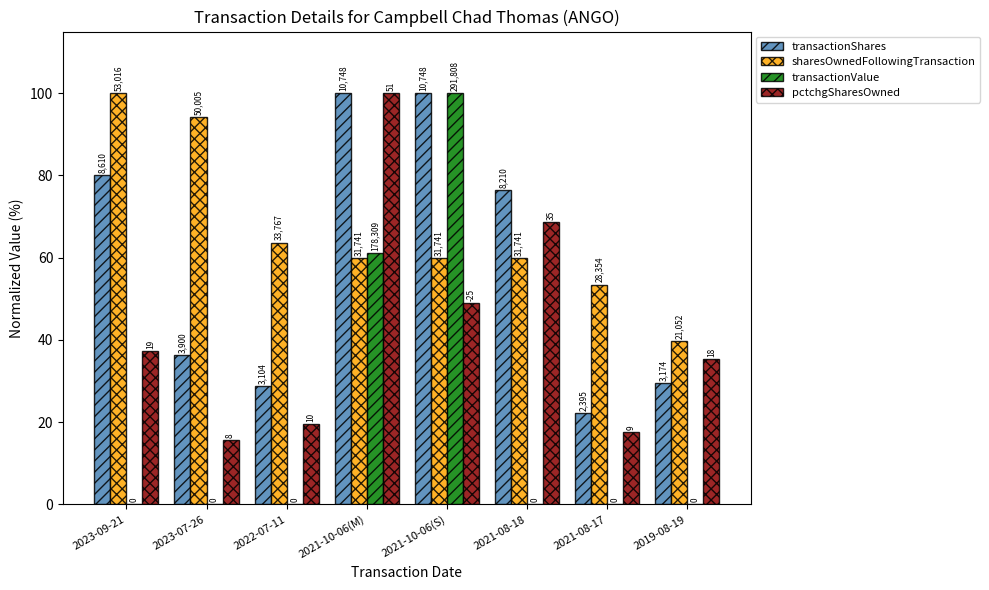

What is the average value of the pctchgSharesOwned series?

42.9